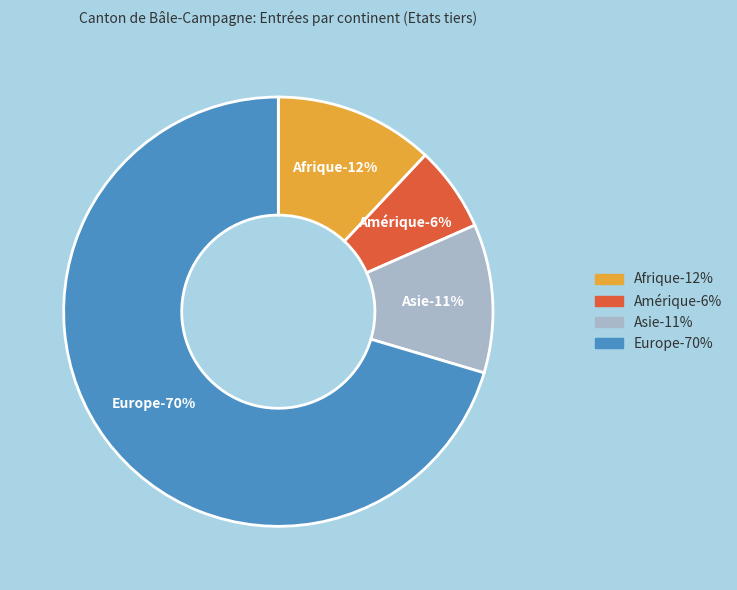

To the nearest percent, what is the difference between the largest and smallest slice percentages?

64%